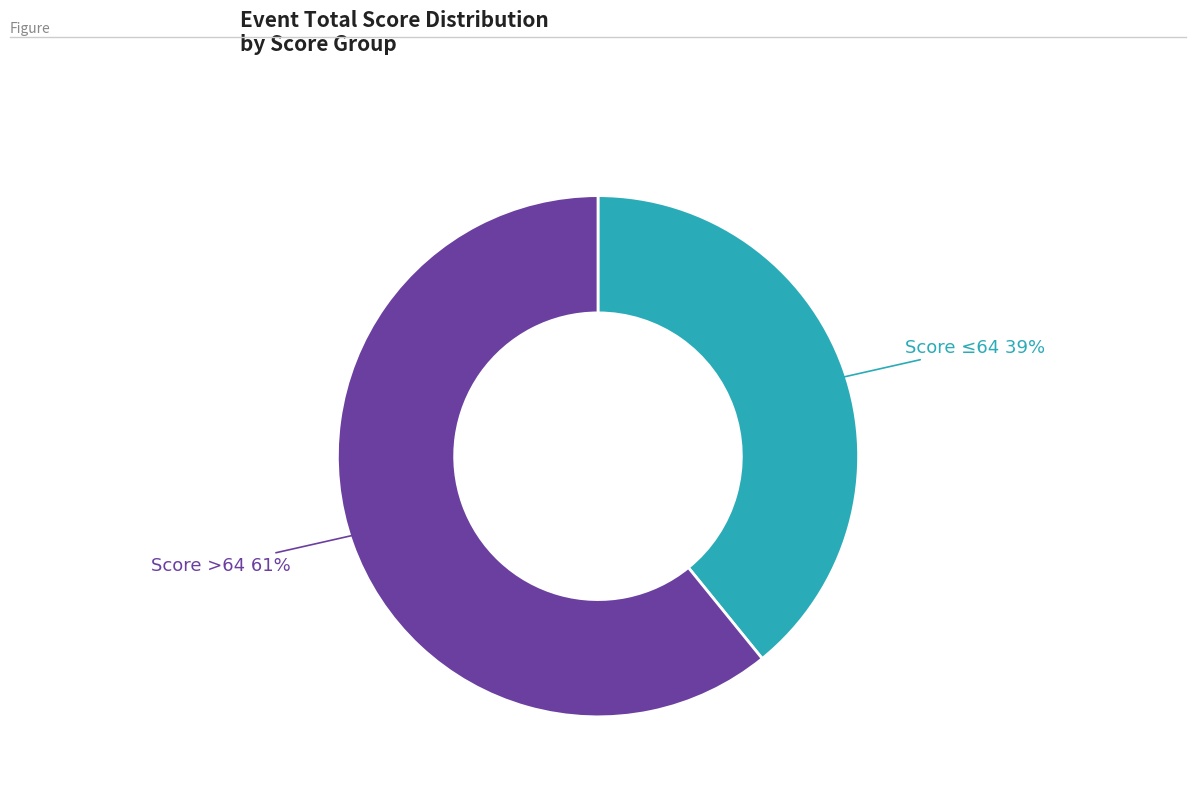

Combined, do Score ≤64 39% and Score >64 61% account for over 50%?

Yes